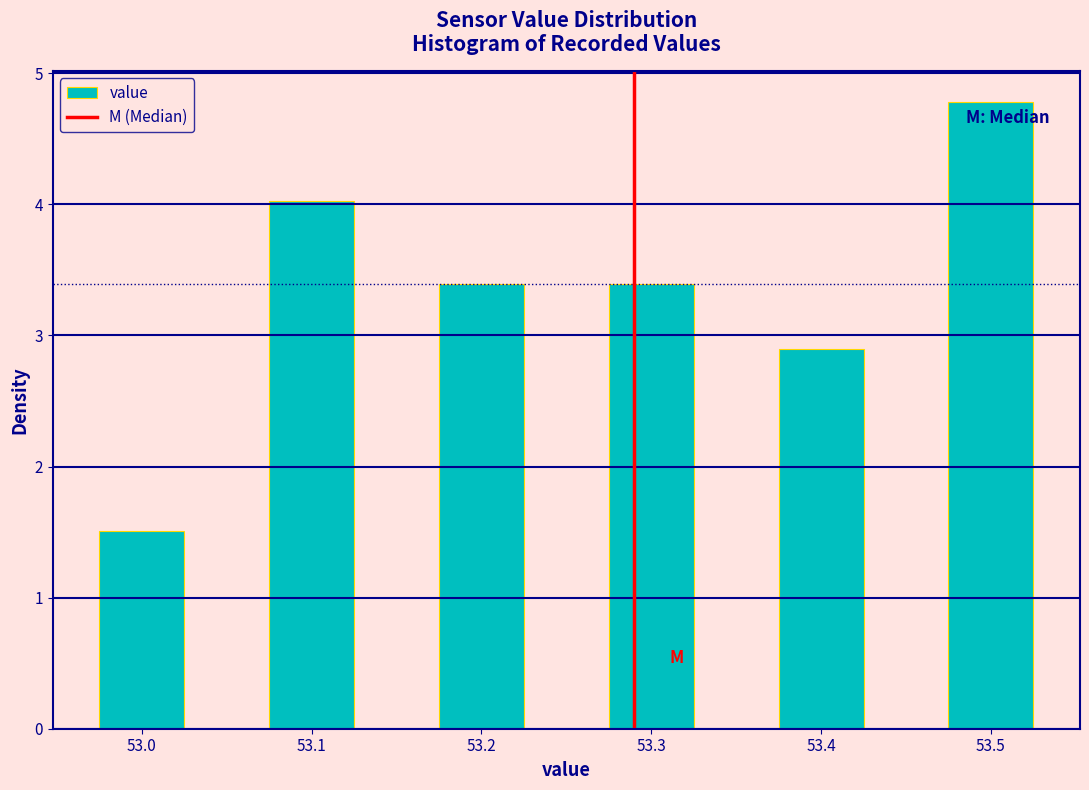

Which range on the x-axis has the tallest bar?

53.475 to 53.525